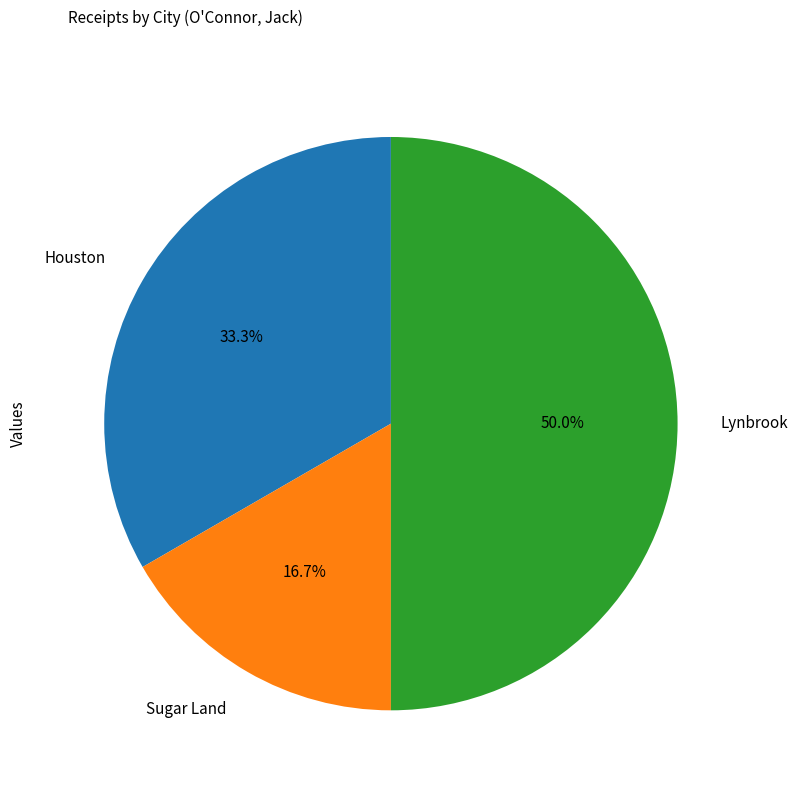

Do Sugar Land and Lynbrook together represent more than half of the pie?

Yes